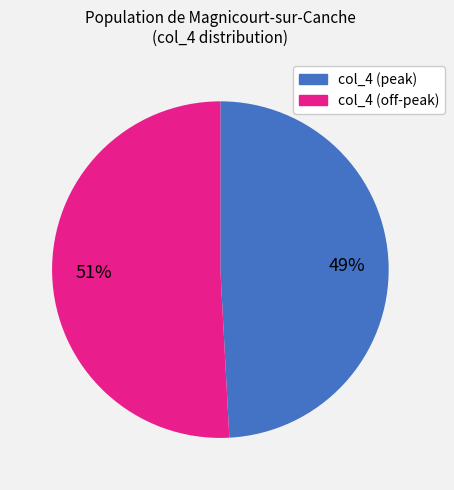

Is there a majority slice in this chart?

Yes